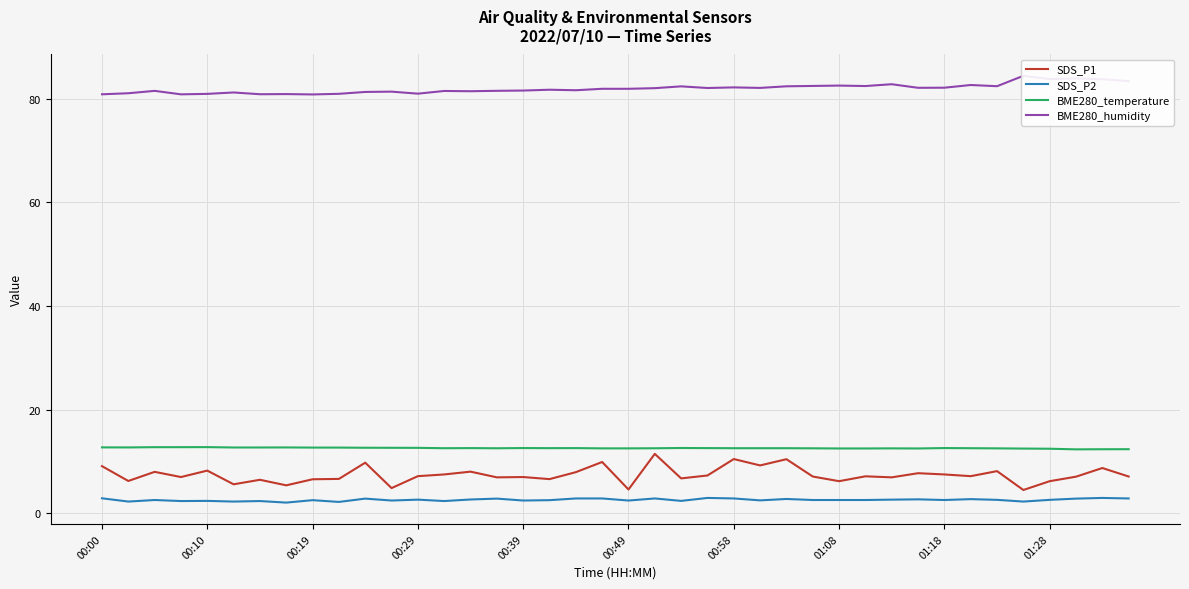

What is the total value across all series at 18?

105.1